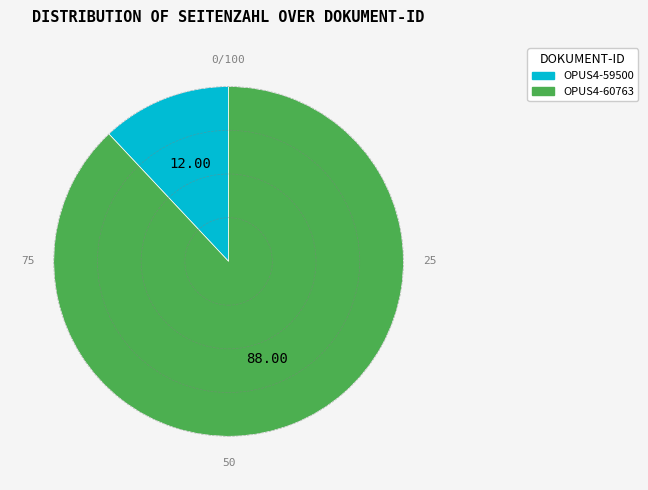

How many segments does this pie chart have?

2